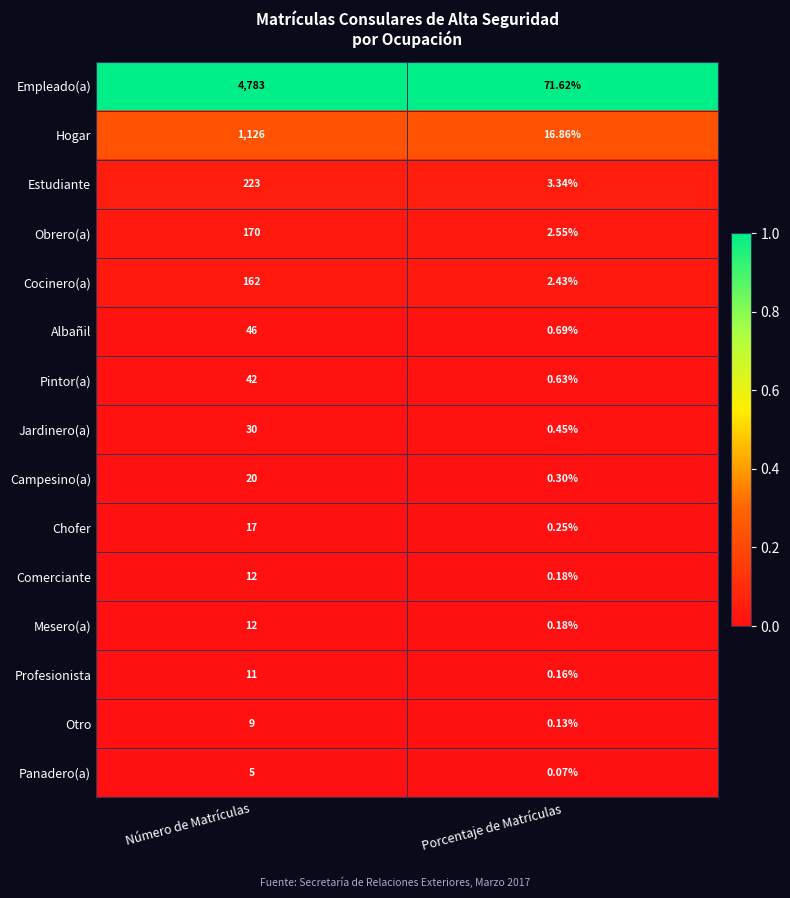

Which series has the largest range (max minus min)?

Empleado(a)